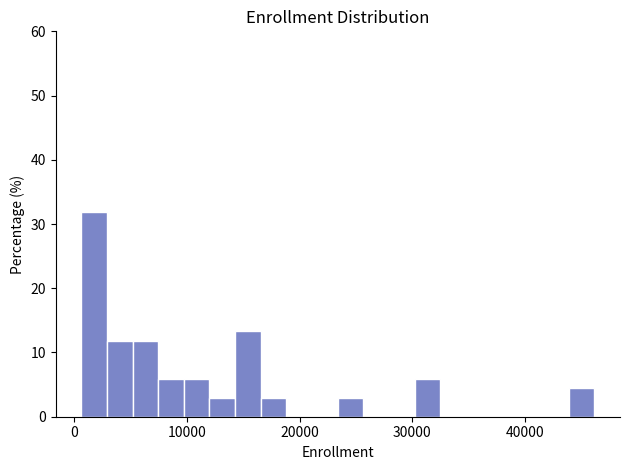

Around what value on the x-axis is the tallest bar? Give the approximate position of its centre, as read against the axis.

2000